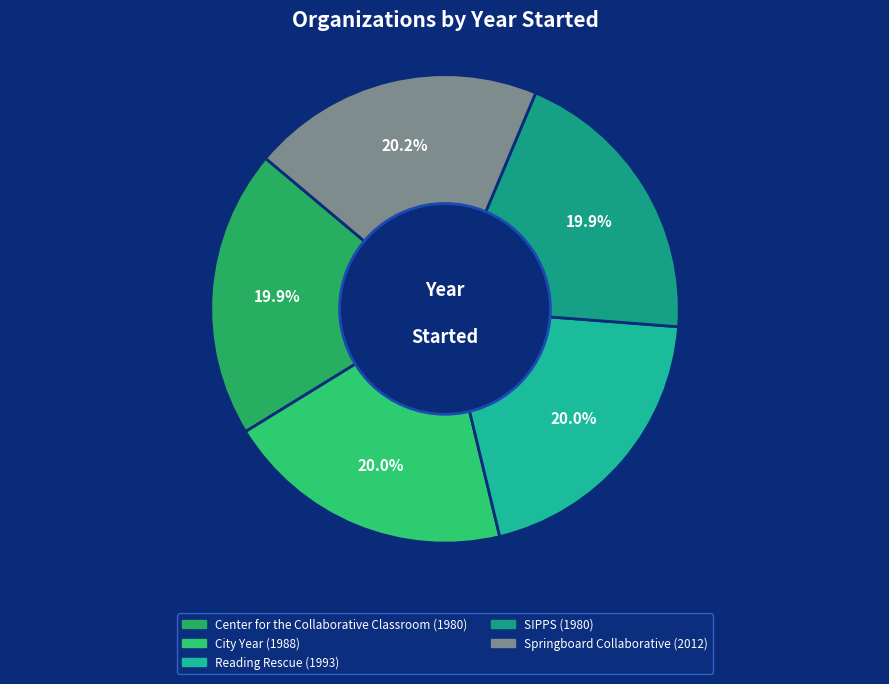

True or false: City Year accounts for 33% of the total.

False